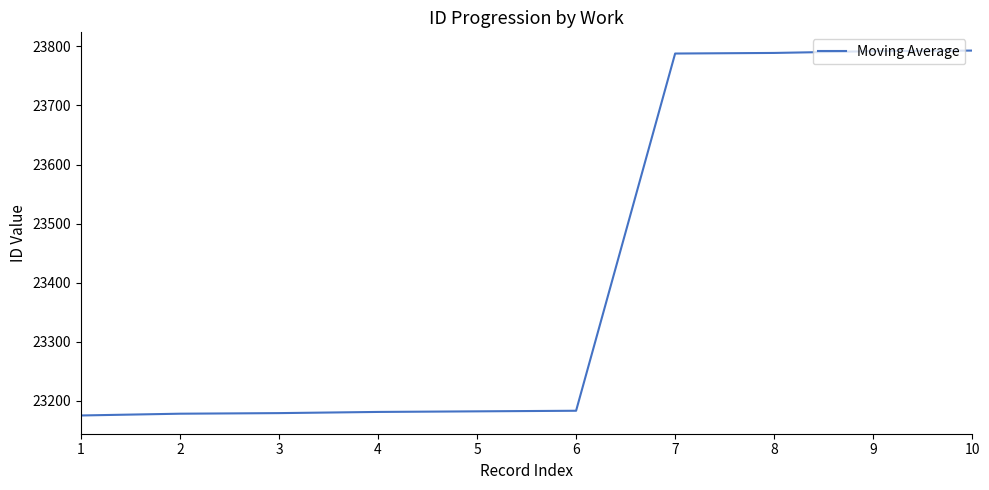

Between 9 and 5, which is larger?

9